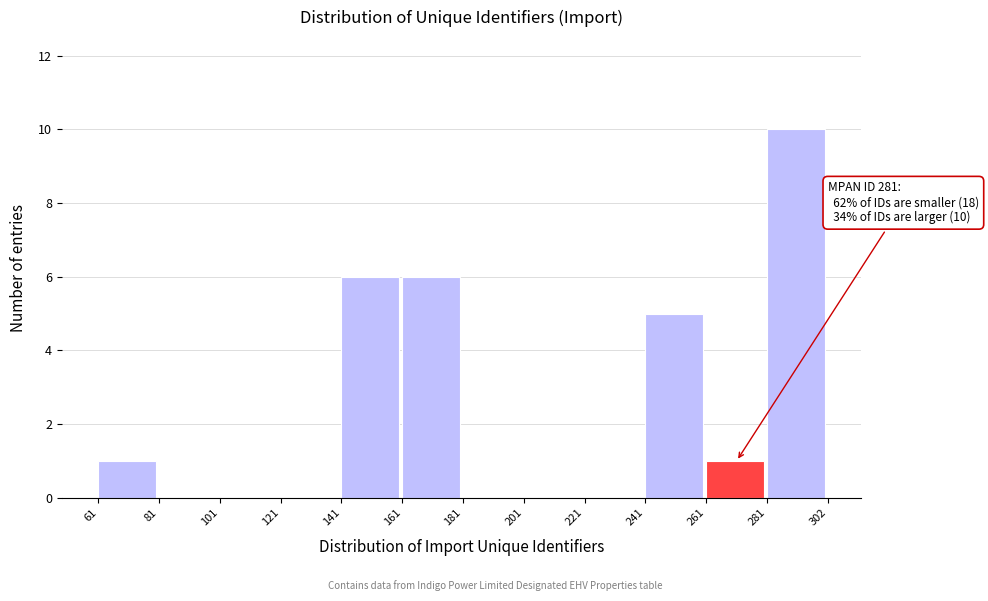

Over which range of the x-axis is the bar tallest?

281 to 302